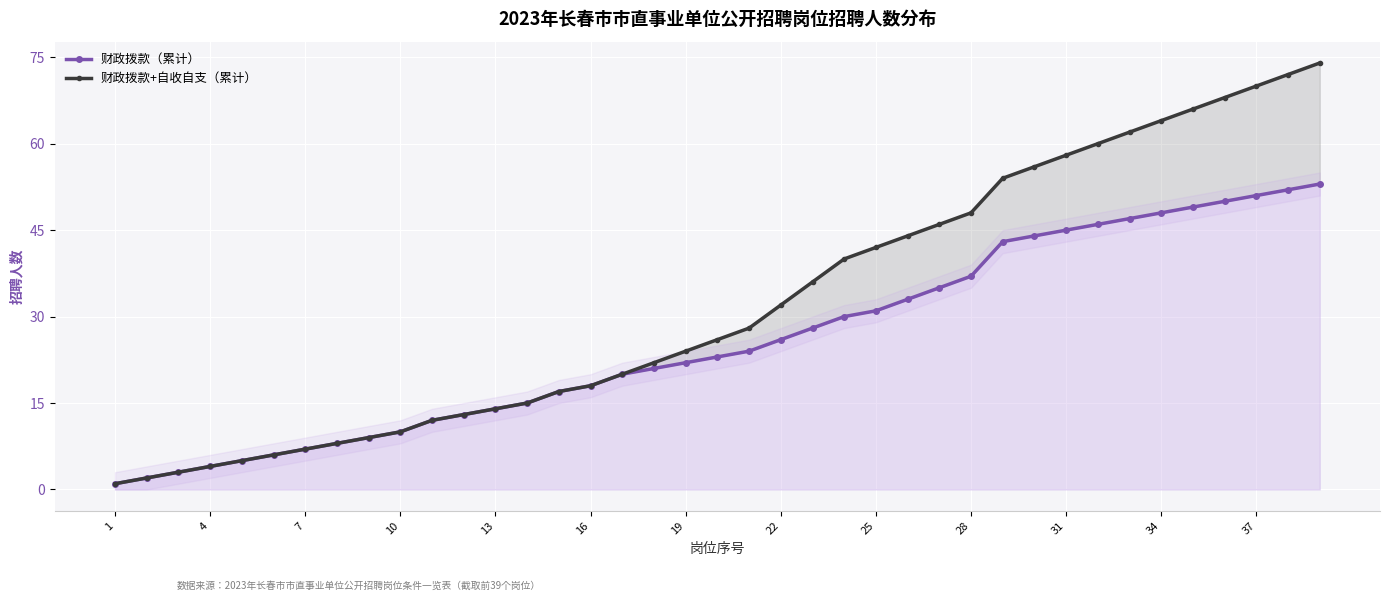

Does the chart display data point markers on the line(s)?

Yes